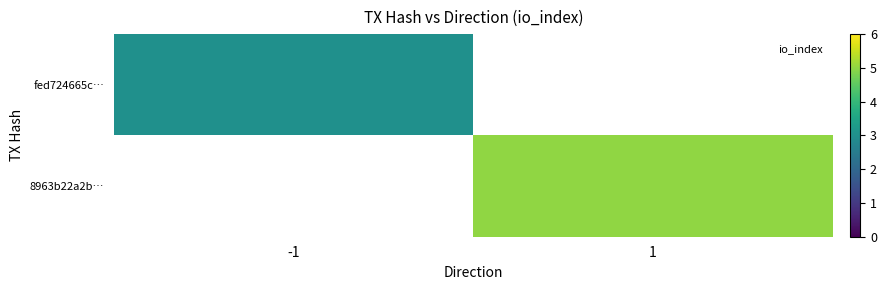

How many series are shown in this chart?

2